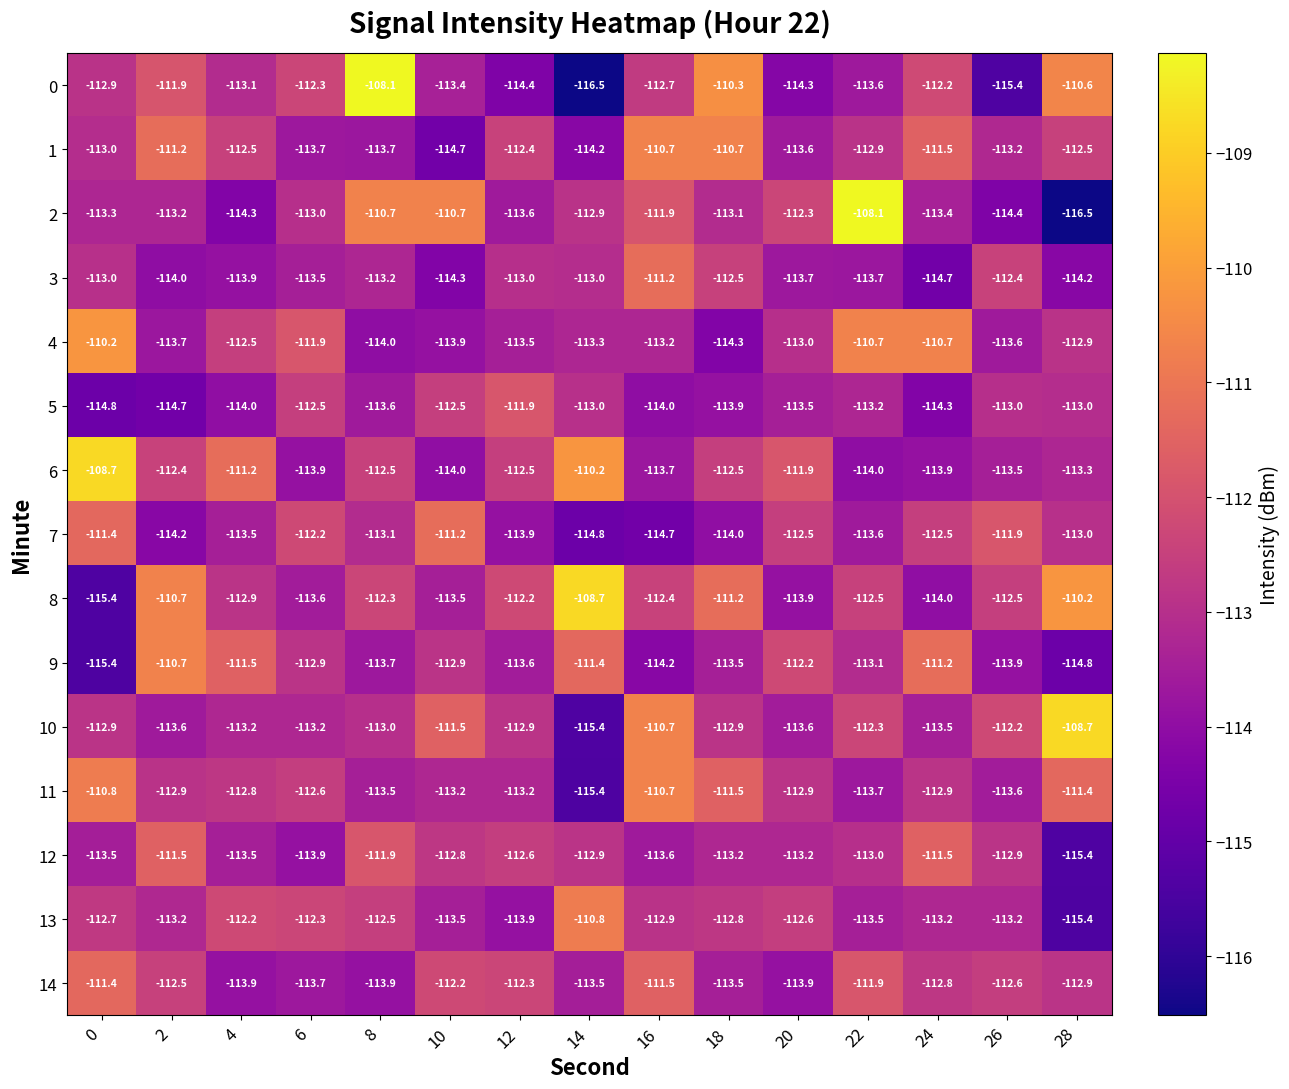

What is the difference between the second highest and second lowest values in the 2 series?

3.7